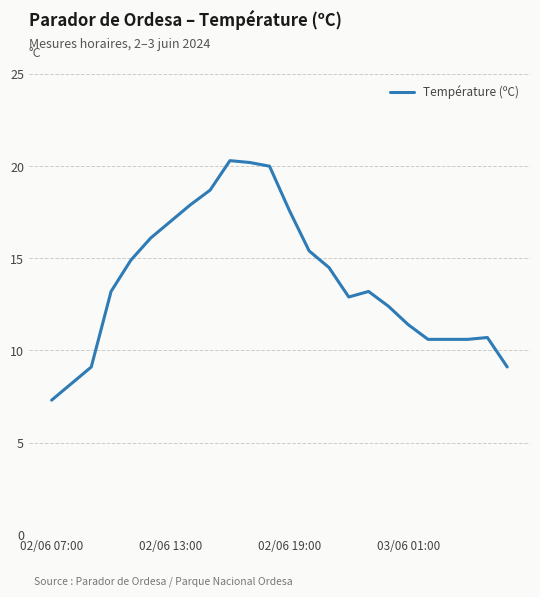

How many lines are shown in the chart?

1